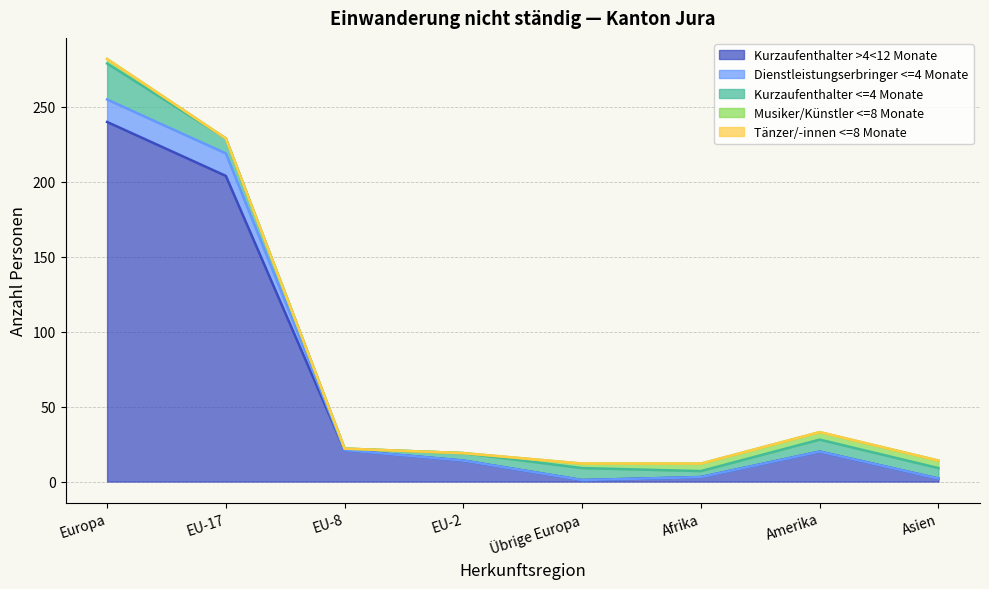

At which category is the sum across all series the highest?

Europa